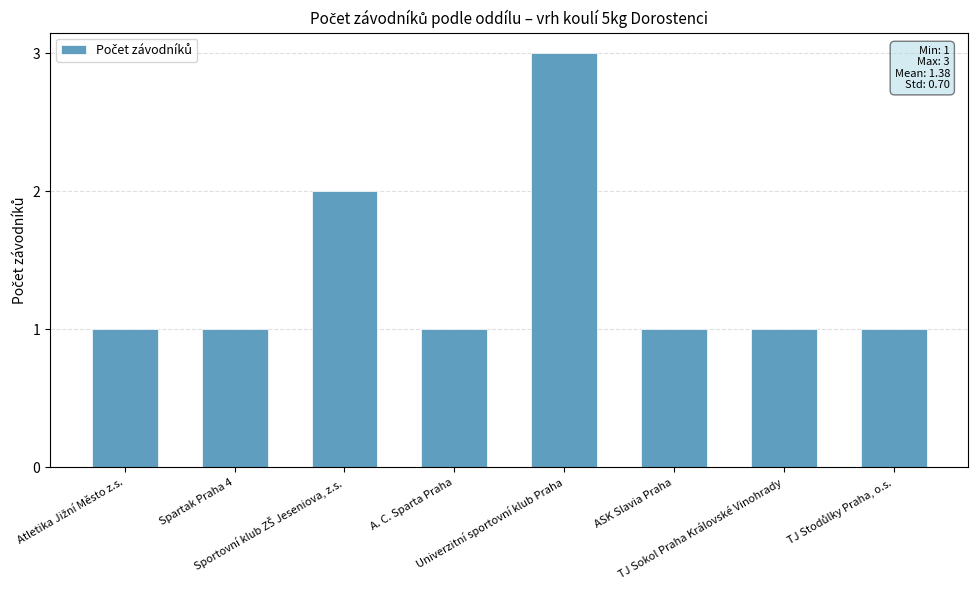

What is the maximum value shown in the chart?

3